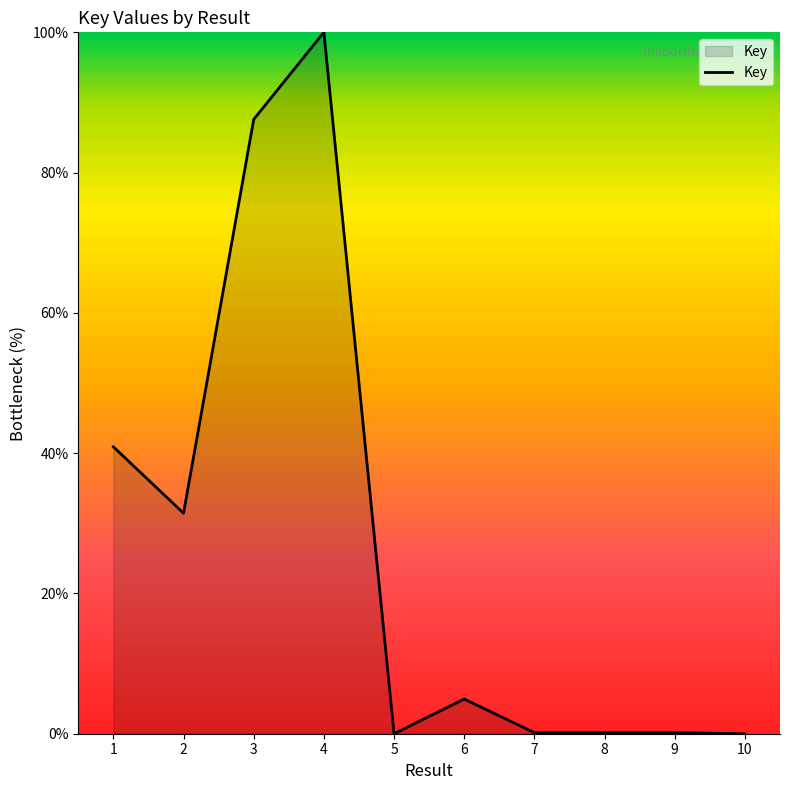

What is the sum of all values?

265.3